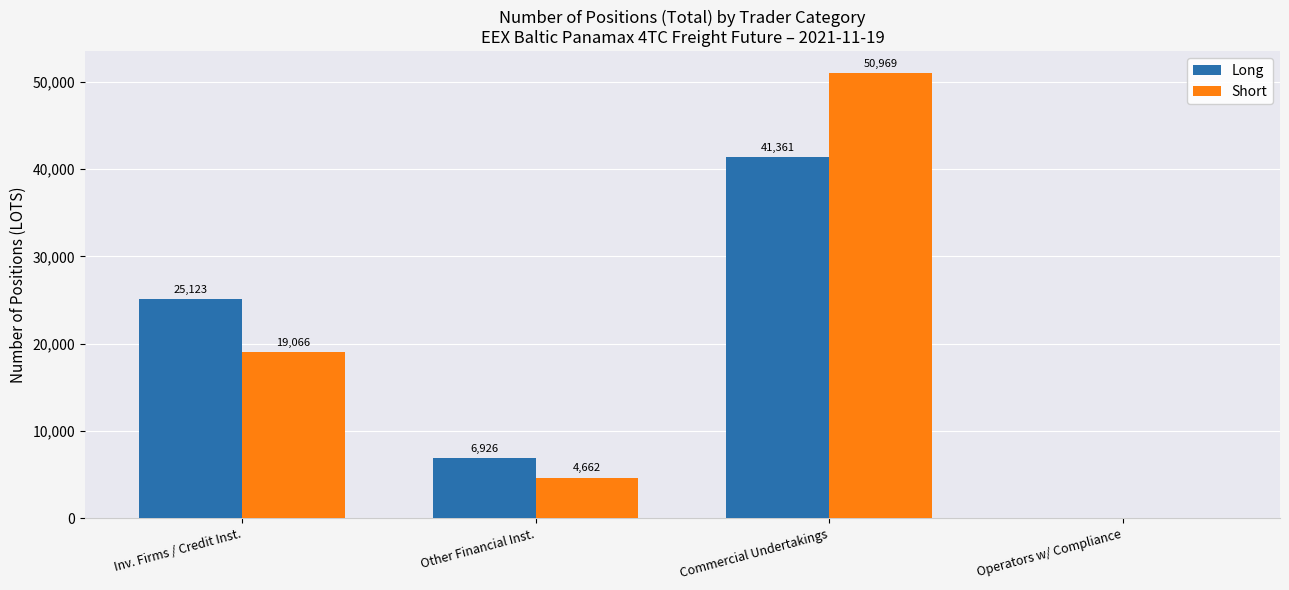

What is the highest value of the Long series?

41360.7